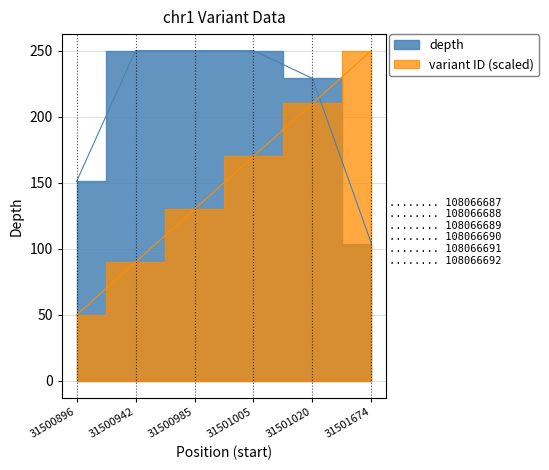

What is the sum of the depth values at 31500942 and 31501674?

354